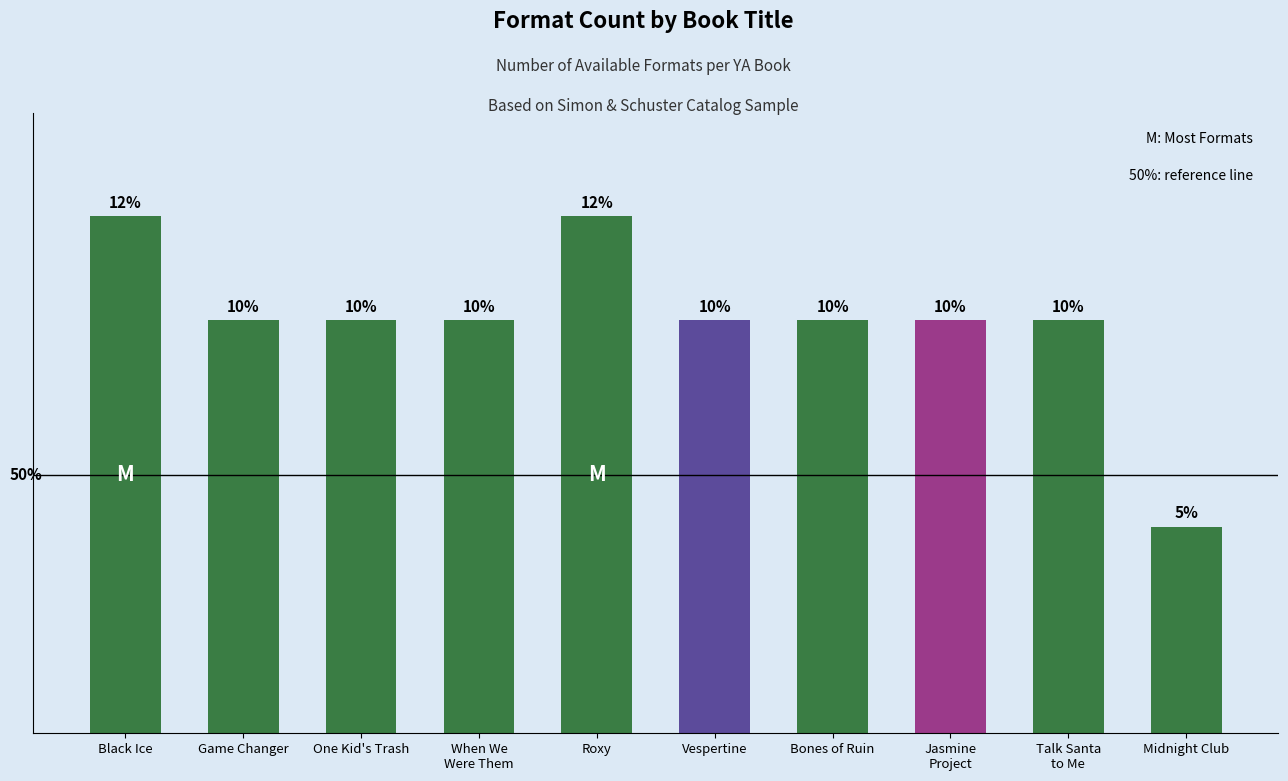

Approximately how many times larger is the value at Vespertine compared to Talk Santa
to Me?

1.0